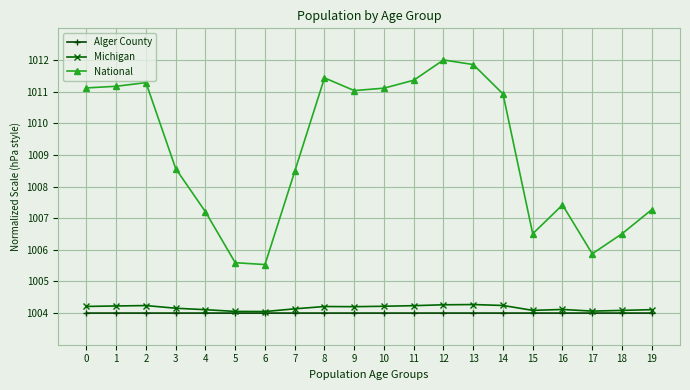

At how many categories does at least one series exceed 1005?

20